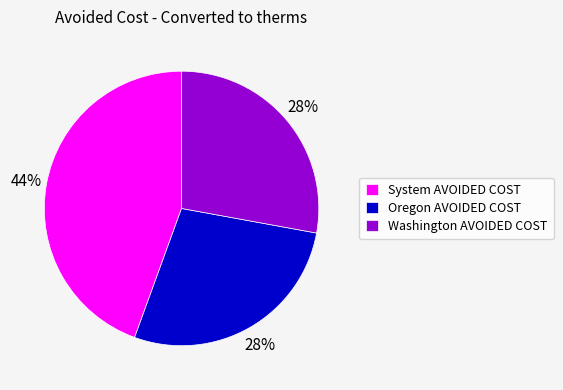

Which category has the biggest portion of the pie?

System AVOIDED COST